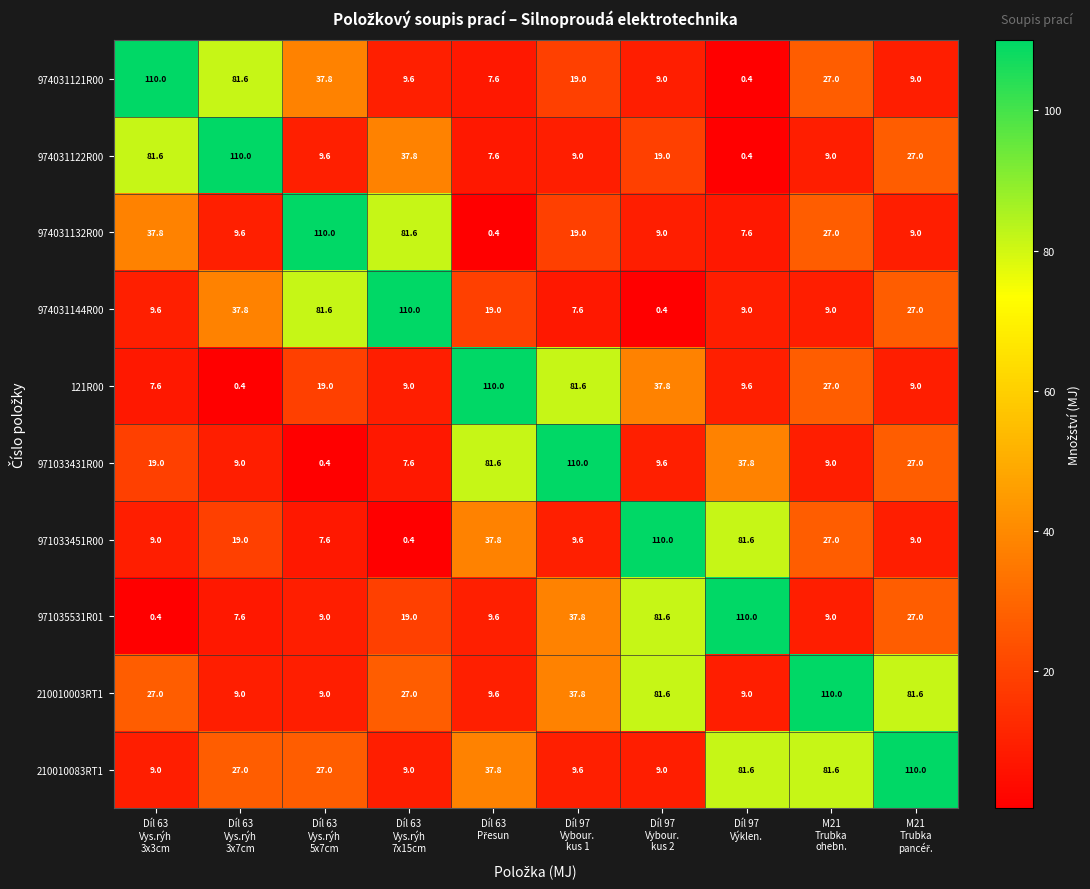

At how many categories does at least one series exceed 49?

10